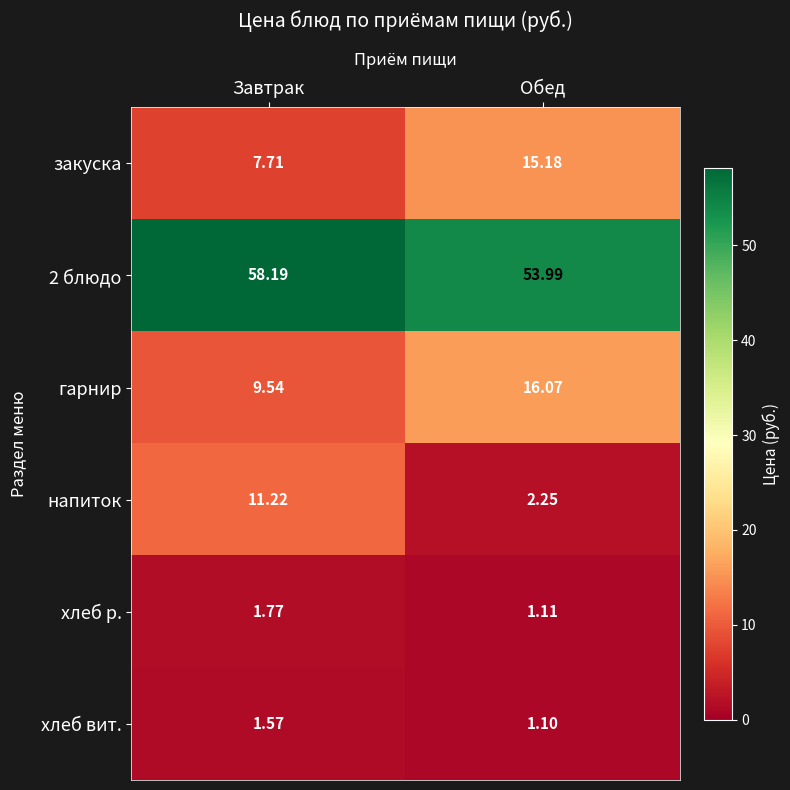

Is the value of хлеб вит. at Обед greater than the value of напиток at Обед?

No